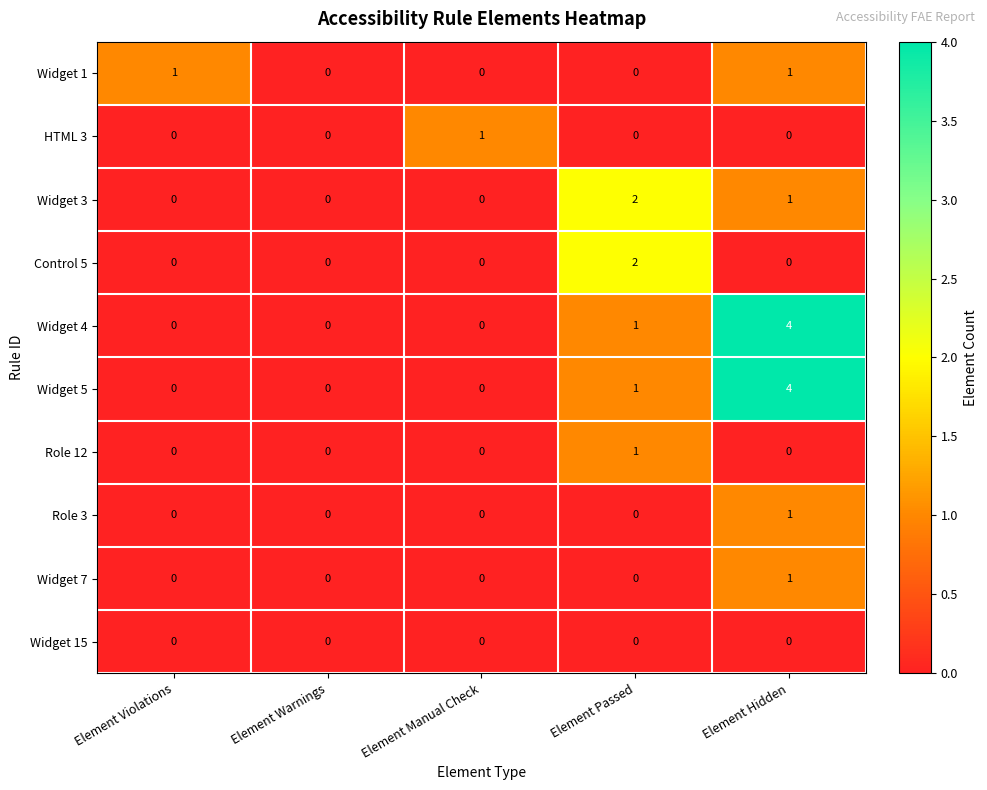

Which category has the highest value across all series?

Element Hidden